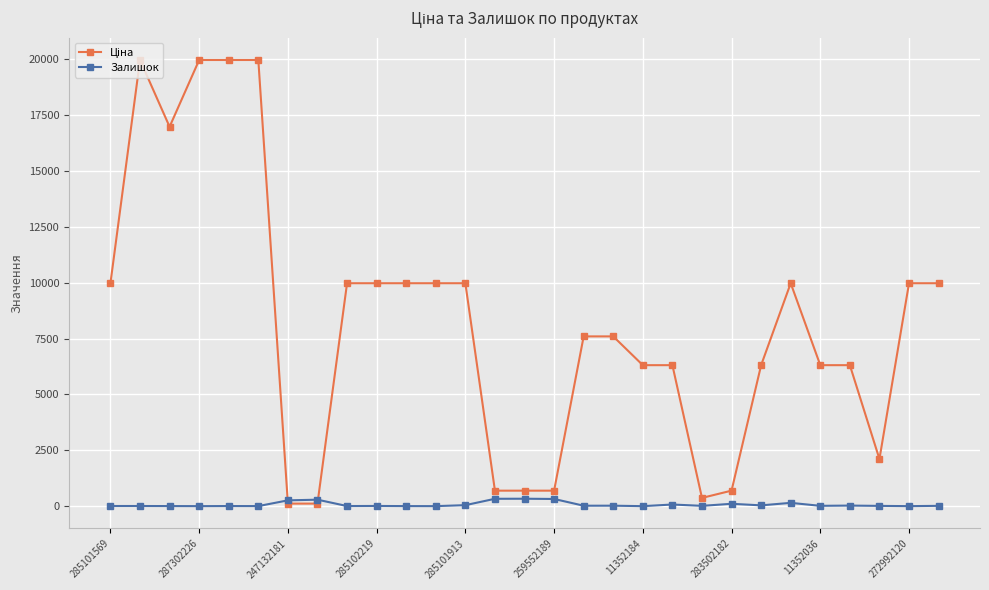

At how many categories does at least one series exceed 17296?

4